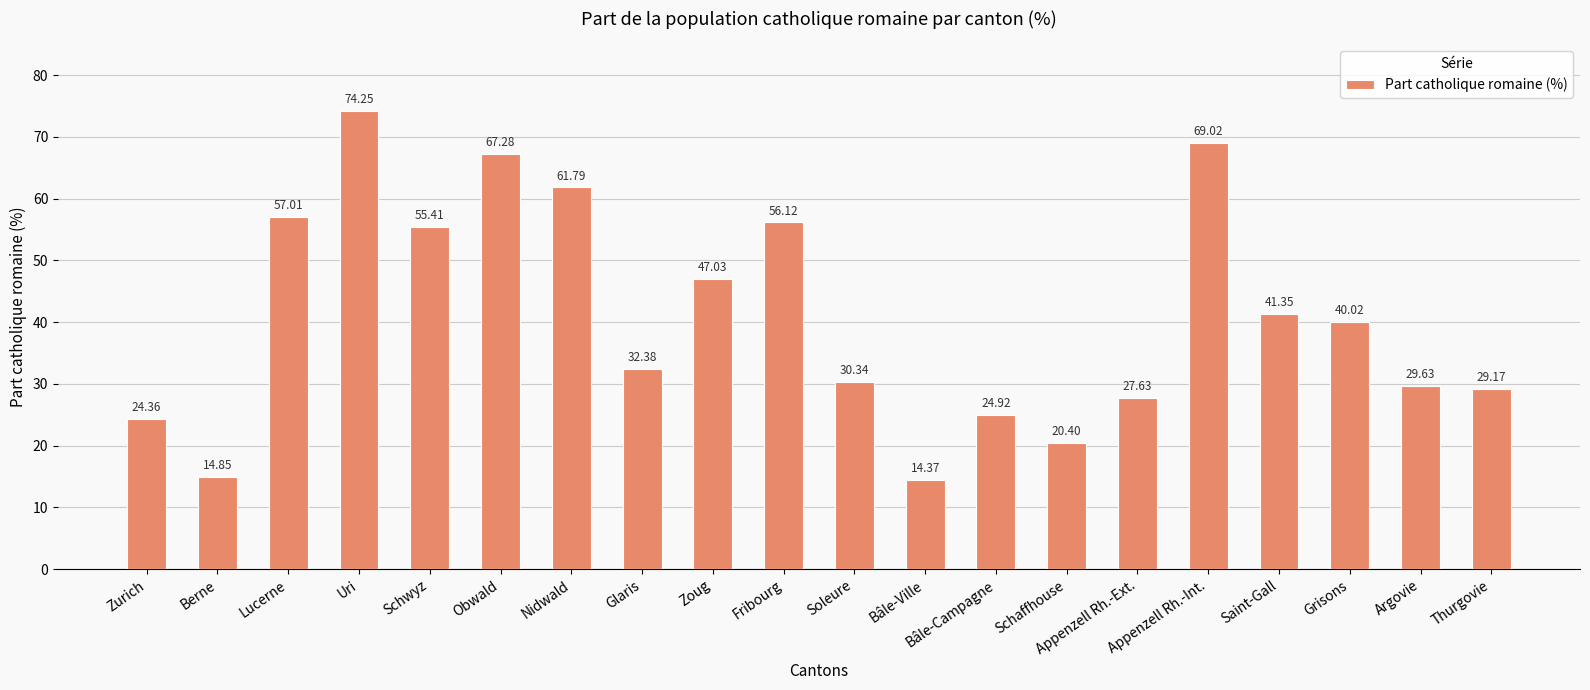

Are the bars grouped side by side (vs. stacked)?

No